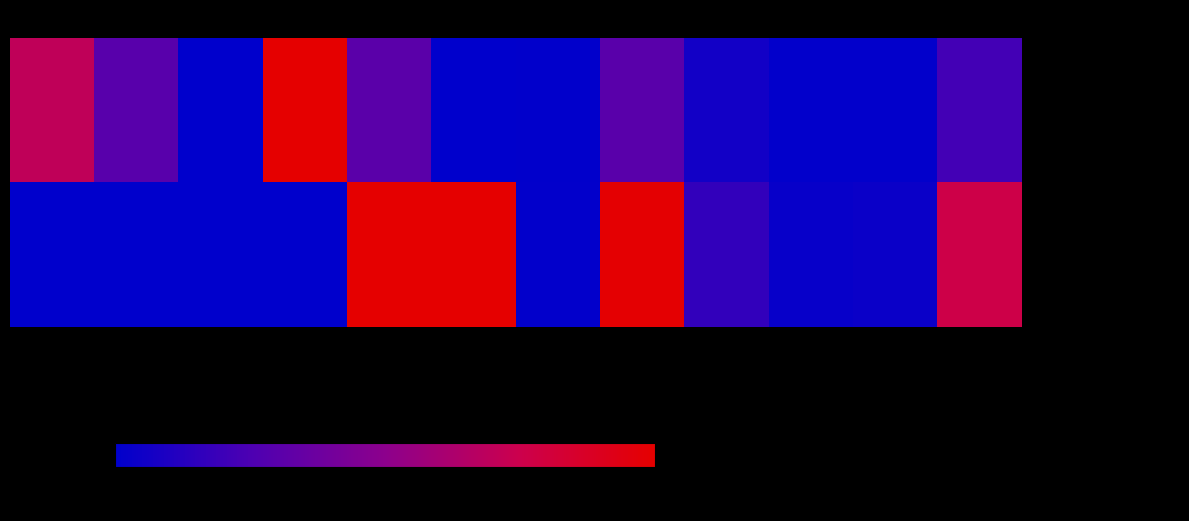

Rank the series by their maximum value, from highest to lowest.

Kirchhaslach, Briefwahl Kirchhaslach